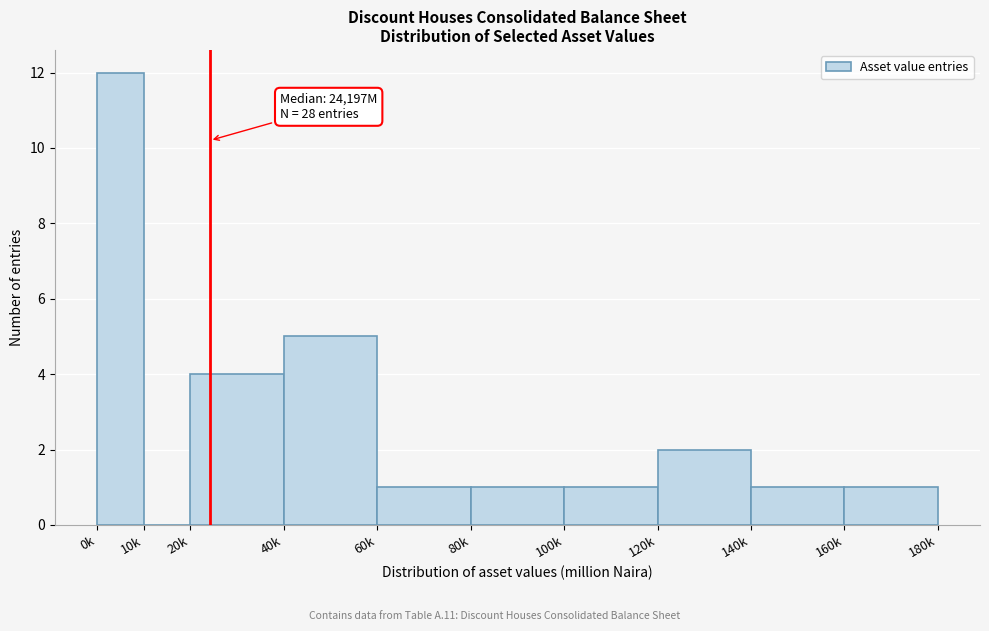

Reading left to right, what are all the values shown in this chart?

0k=12	10k=0	20k=4	40k=5	60k=1	80k=1	100k=1	120k=2	140k=1	160k=1